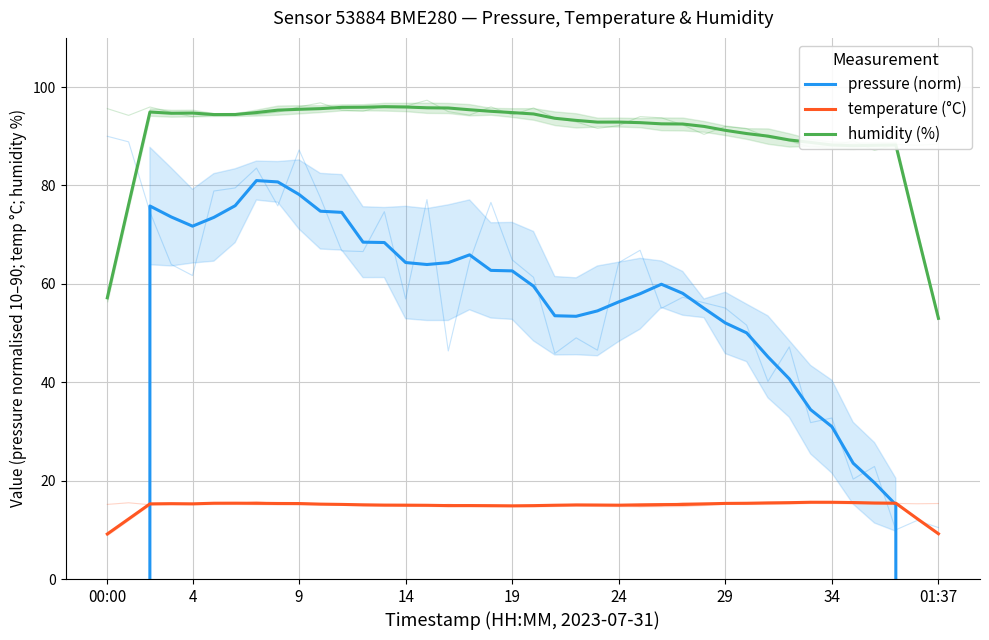

How many interior local valleys does the pressure (norm) series have?

3